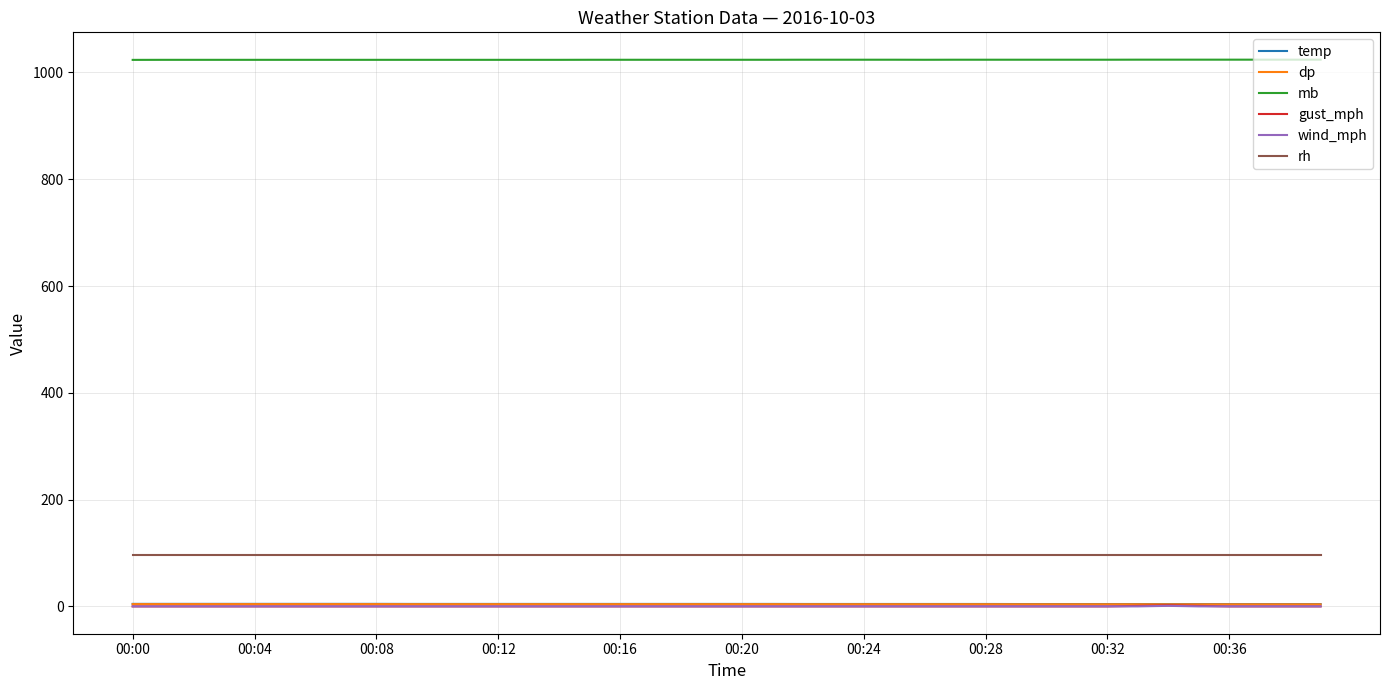

What is the greatest value displayed?

1024.0